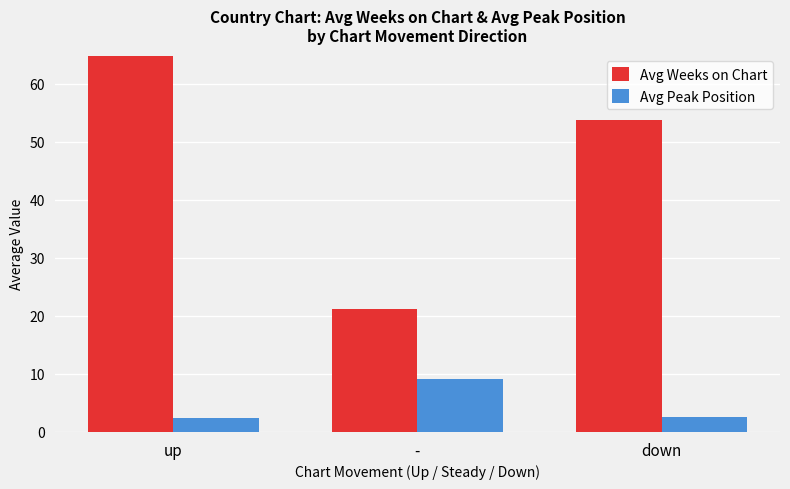

The Avg Weeks on Chart series shows 80.4 at down. True or false?

False